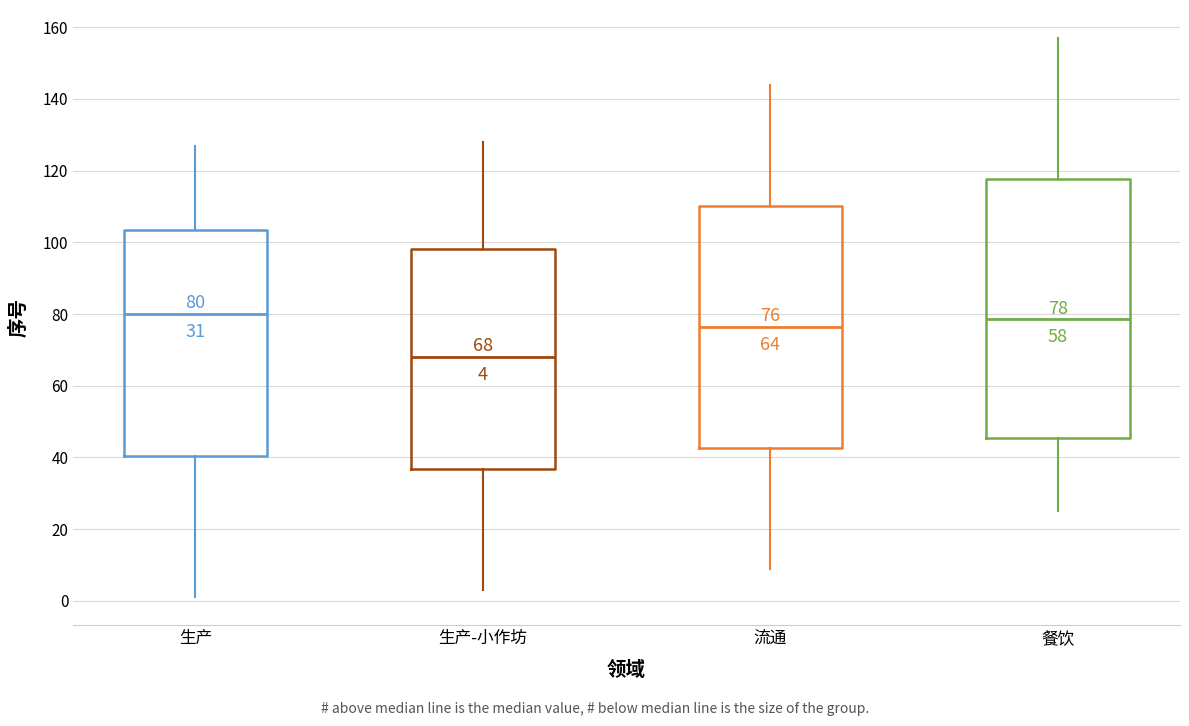

Comparing the boxes themselves (not the whiskers), which one is the tallest?

餐饮